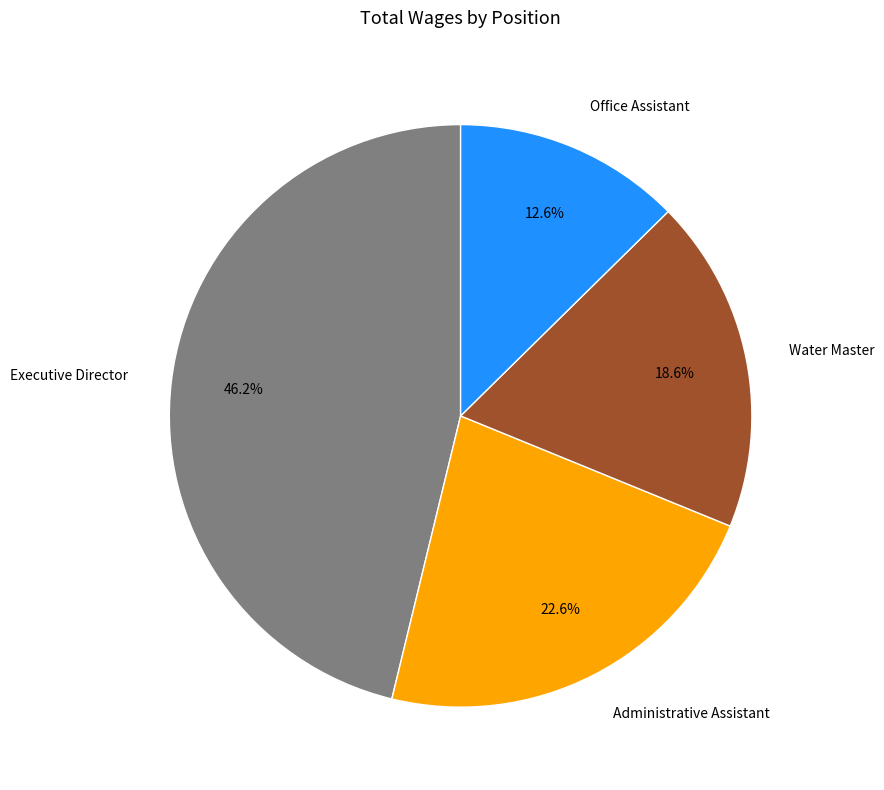

Which category has the biggest portion of the pie?

Executive Director